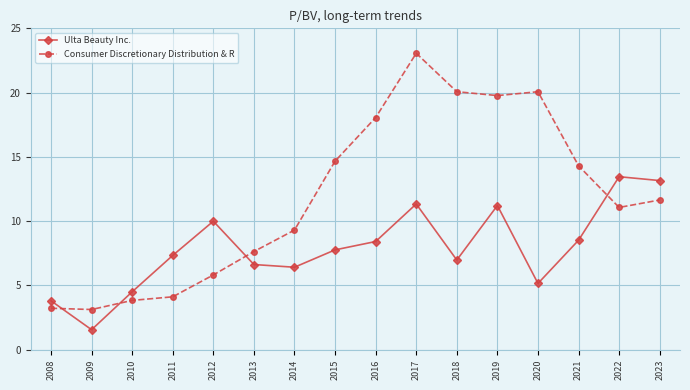

List the series in order of their overall mean, highest first.

Consumer Discretionary Distribution & R, Ulta Beauty Inc.